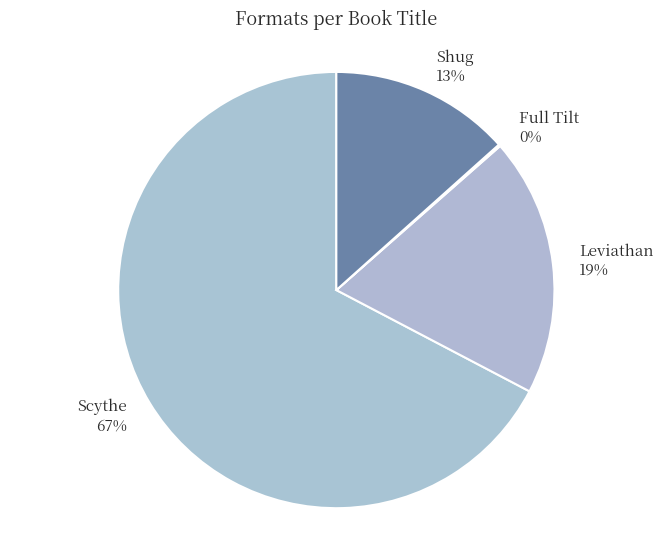

Do Leviathan and Scythe together represent more than half of the pie?

Yes